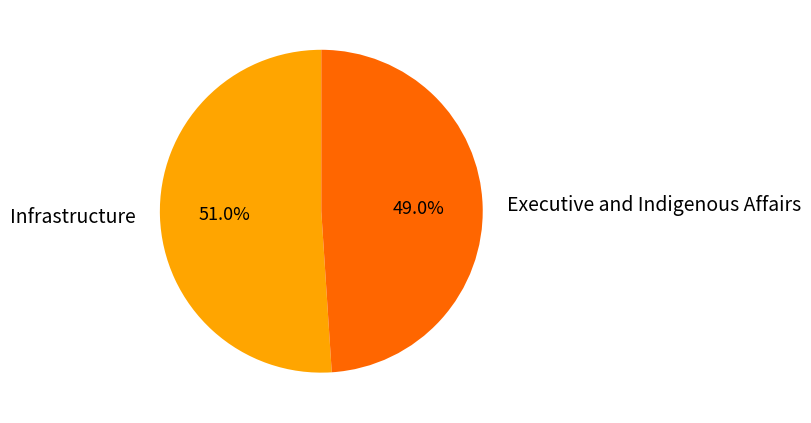

To the nearest percent, what portion does Infrastructure represent?

51%